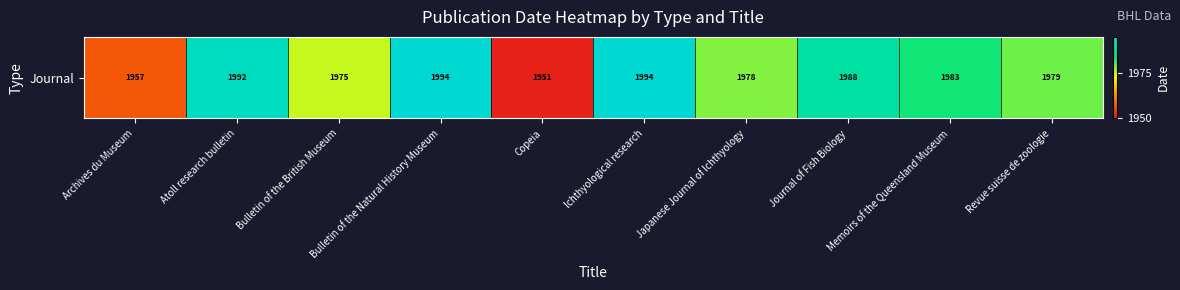

Read the value at Bulletin of the British Museum.

1975